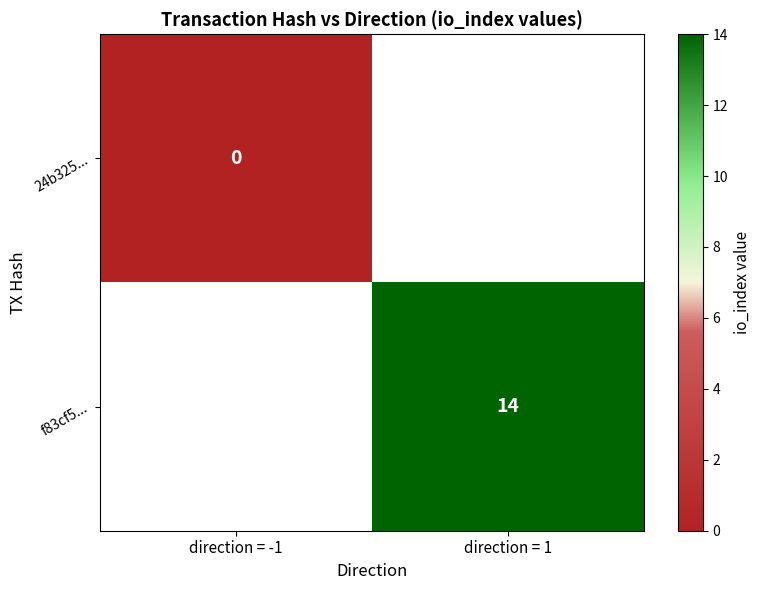

The f83cf5... series shows 3 at direction = 1. True or false?

False